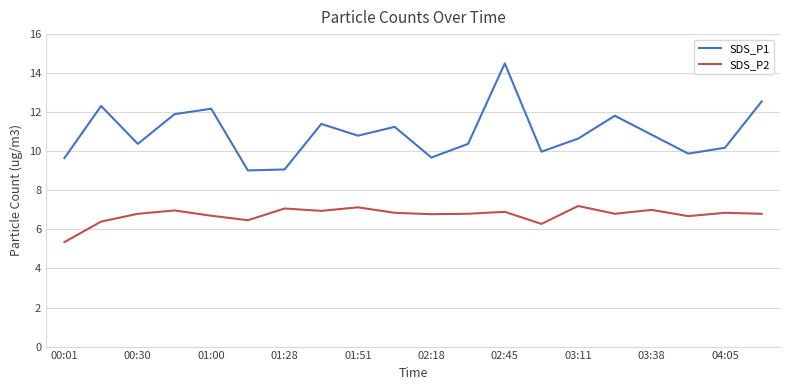

True or false: SDS_P1 and SDS_P2 cross at least once.

False